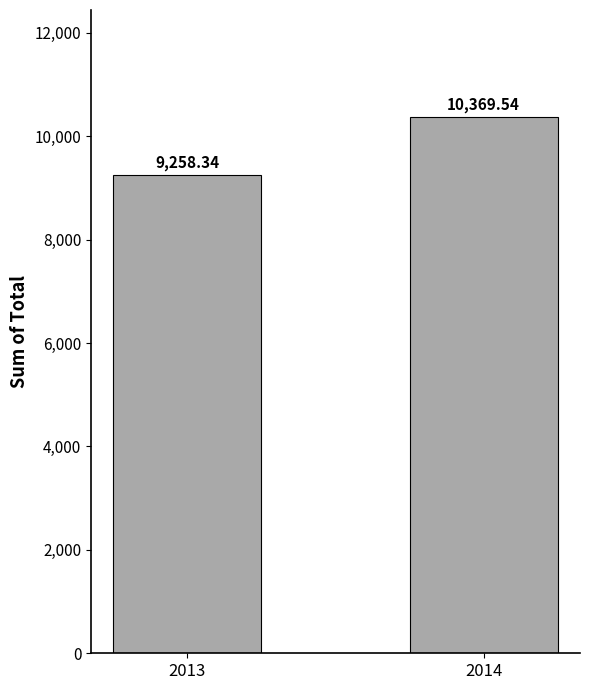

Reading left to right, what are all the values shown in this chart?

9258.3	10369.5